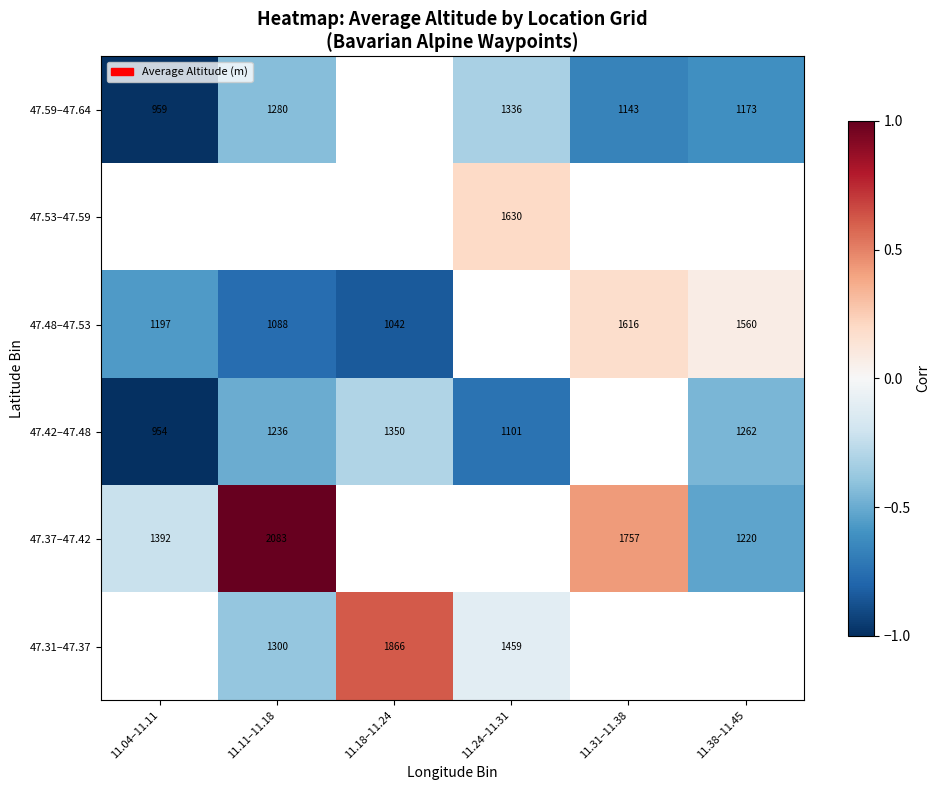

Read the 47.59–47.64 value at 11.24–11.31.

-0.3